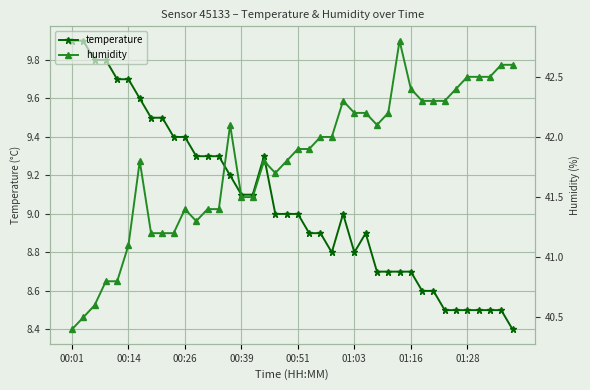

True or false: temperature has more than 0 interior local peaks.

True